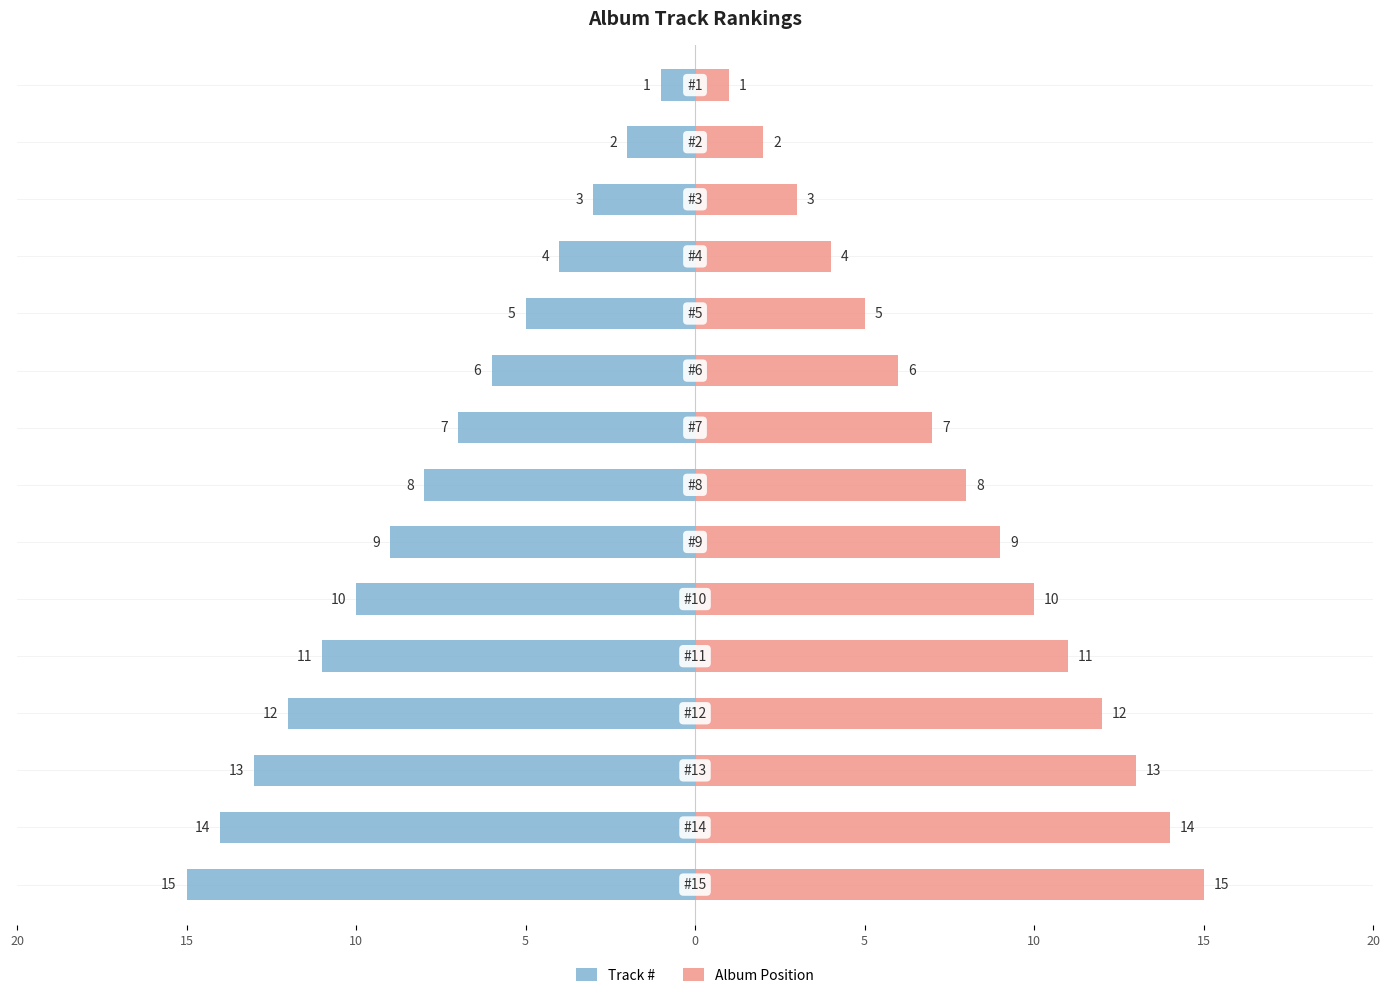

At how many categories does at least one series exceed 2?

13